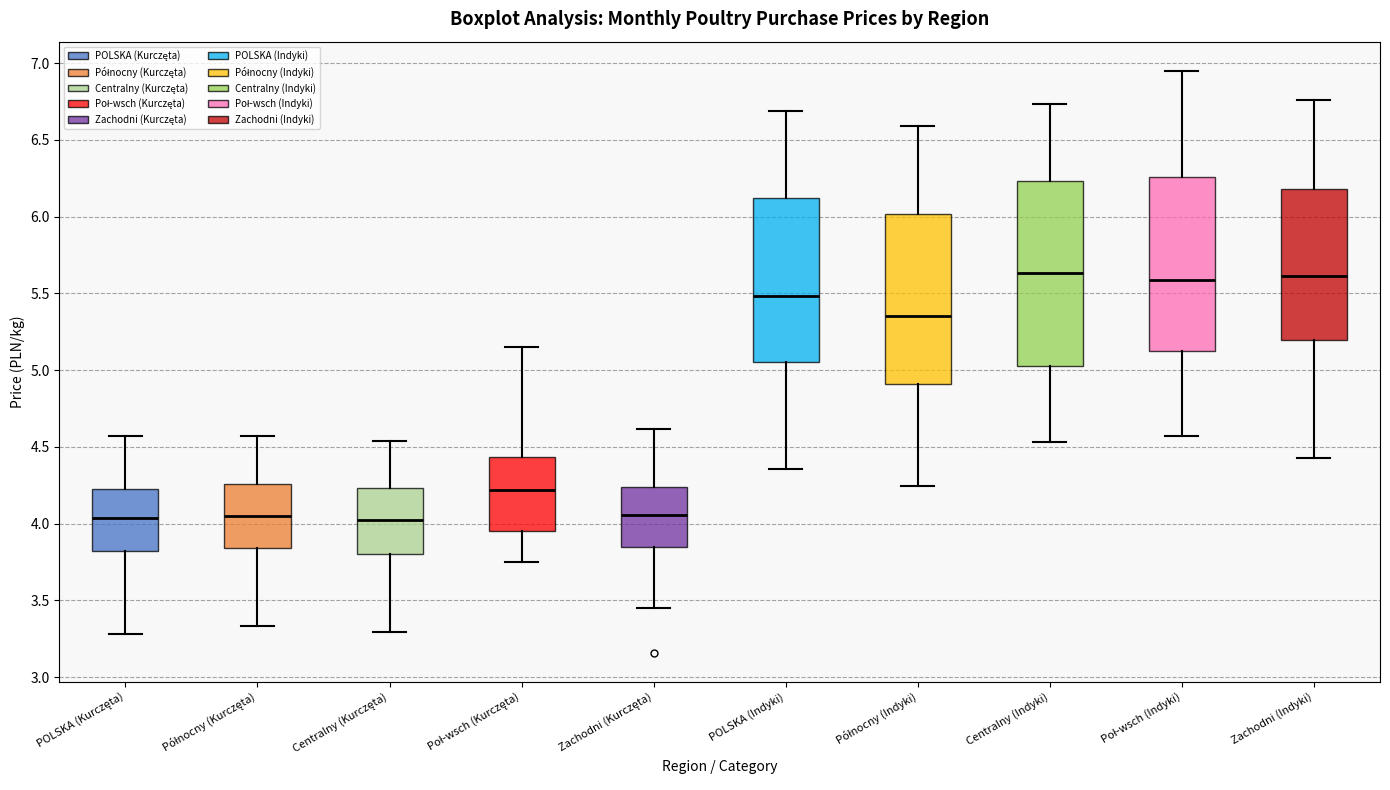

Reading left to right, read every box against the y-axis: the position of its median line, the range the box covers, and the ends of its whiskers. The values are not printed on the chart, so give them approximately, as read against the axis.

POLSKA (Kurczęta): median 4.05, box 3.80 to 4.20, whiskers 3.30 to 4.55
Północny (Kurczęta): median 4.05, box 3.85 to 4.25, whiskers 3.35 to 4.55
Centralny (Kurczęta): median 4.05, box 3.80 to 4.25, whiskers 3.30 to 4.55
Poł-wsch (Kurczęta): median 4.20, box 3.95 to 4.45, whiskers 3.75 to 5.15
Zachodni (Kurczęta): median 4.05, box 3.85 to 4.25, whiskers 3.45 to 4.60
POLSKA (Indyki): median 5.50, box 5.05 to 6.10, whiskers 4.35 to 6.70
Północny (Indyki): median 5.35, box 4.90 to 6.00, whiskers 4.25 to 6.60
Centralny (Indyki): median 5.65, box 5.05 to 6.25, whiskers 4.55 to 6.75
Poł-wsch (Indyki): median 5.60, box 5.15 to 6.25, whiskers 4.55 to 6.95
Zachodni (Indyki): median 5.60, box 5.20 to 6.20, whiskers 4.45 to 6.75